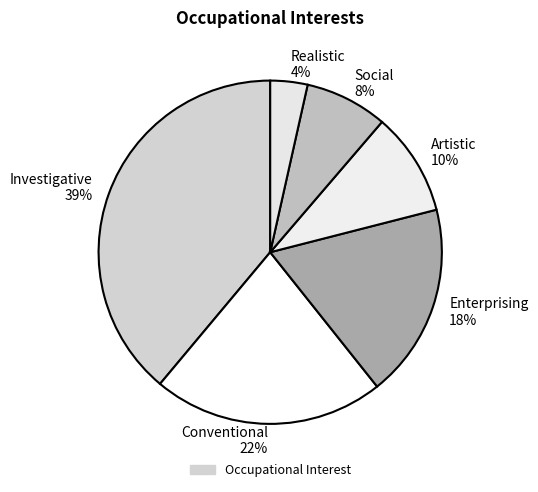

Count the number of slices in the pie.

6